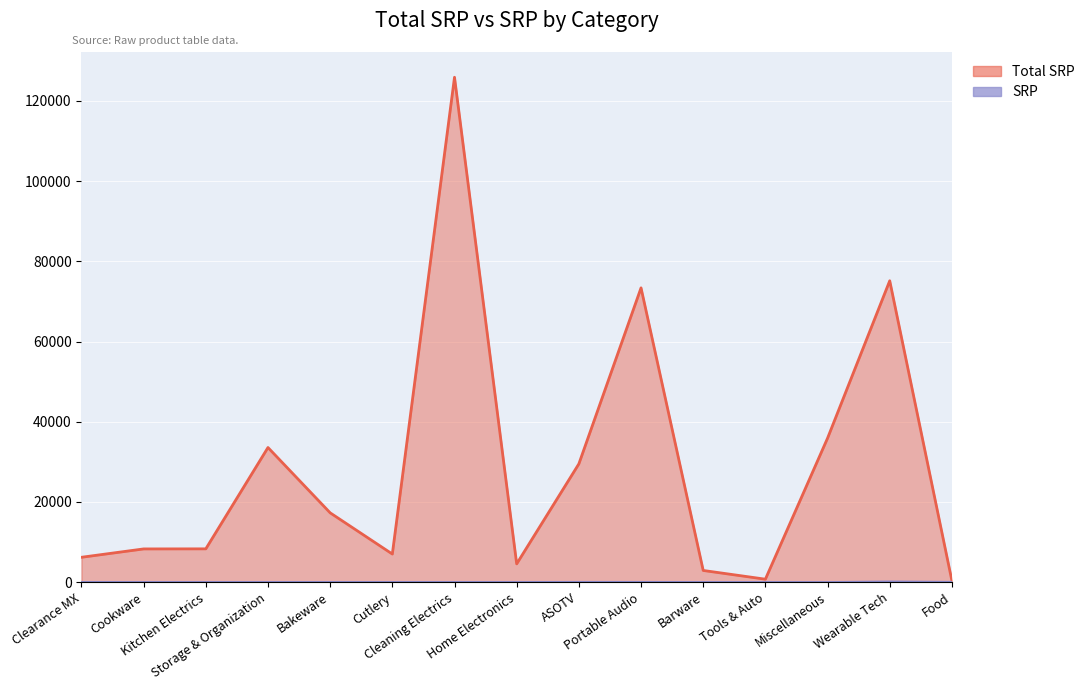

How many lines are shown in the chart?

2